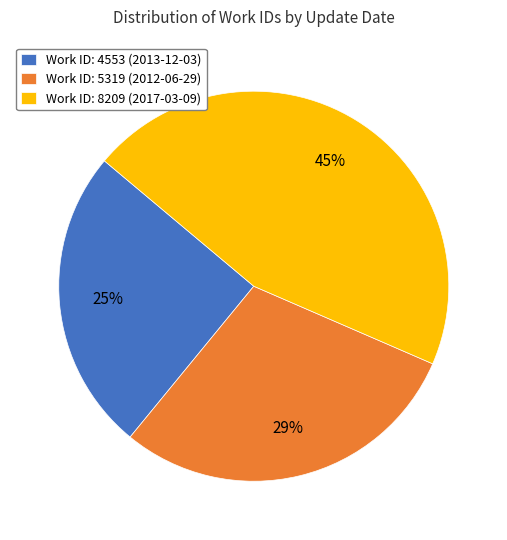

To the nearest percent, what percentage of the pie is Work ID: 5319 (2012-06-29)?

29%